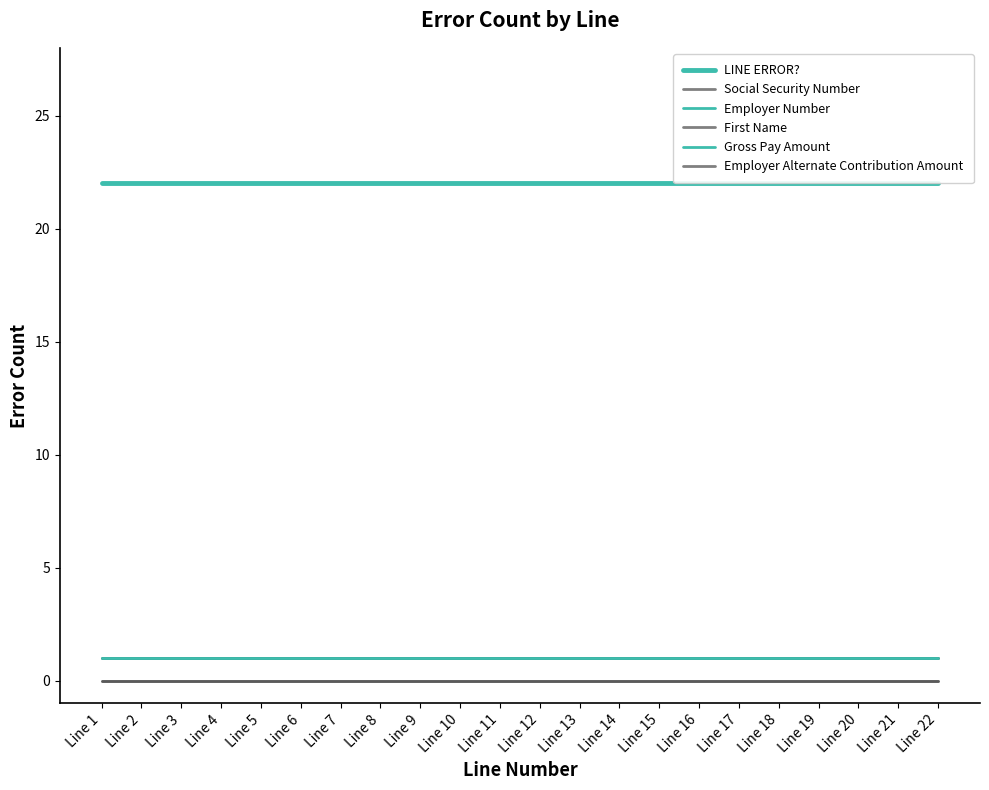

True or false: Gross Pay Amount has a value of 2 at Line 5.

False